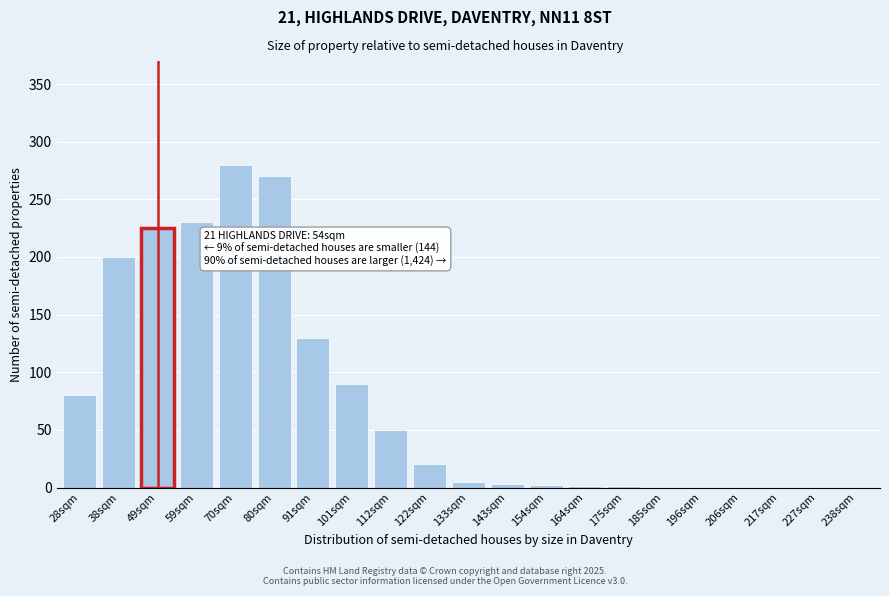

The chart shows a value of 33 at 112sqm. True or false?

False